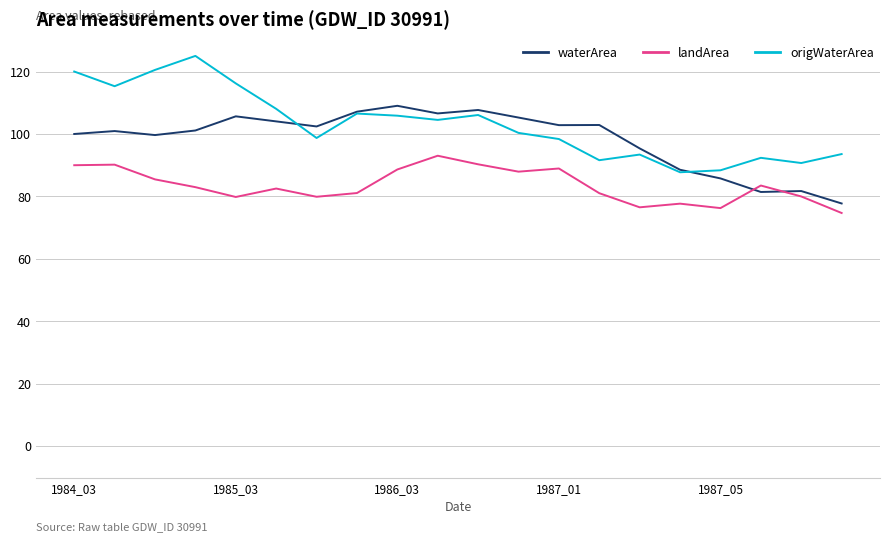

What is the maximum value for origWaterArea?

125.0